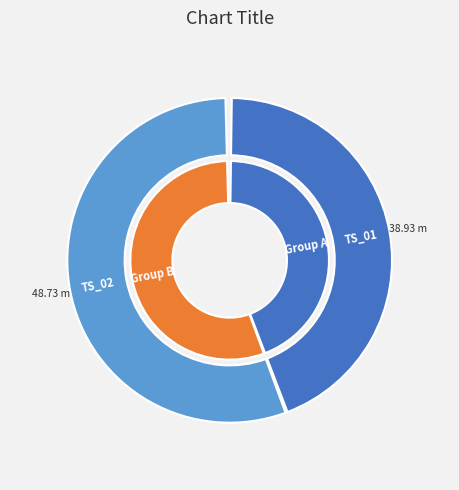

How many slices are in this pie chart?

2